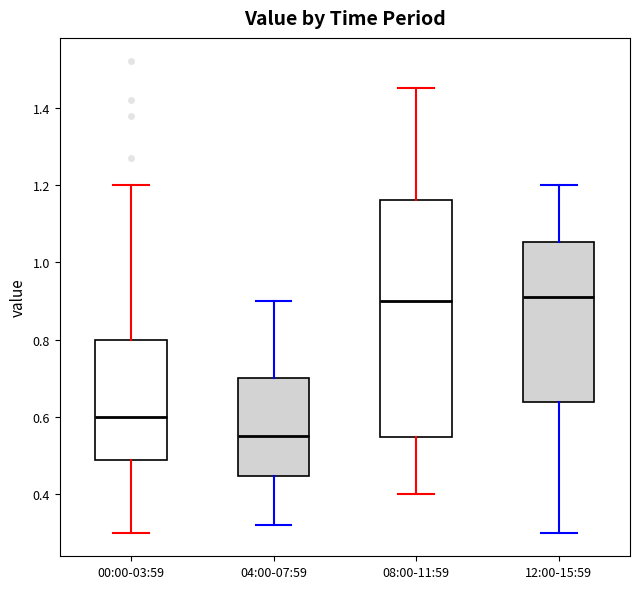

Where is the upper edge of the box for 00:00-03:59 on the y-axis? The values are not printed on the chart, so give them approximately, as read against the axis.

0.80